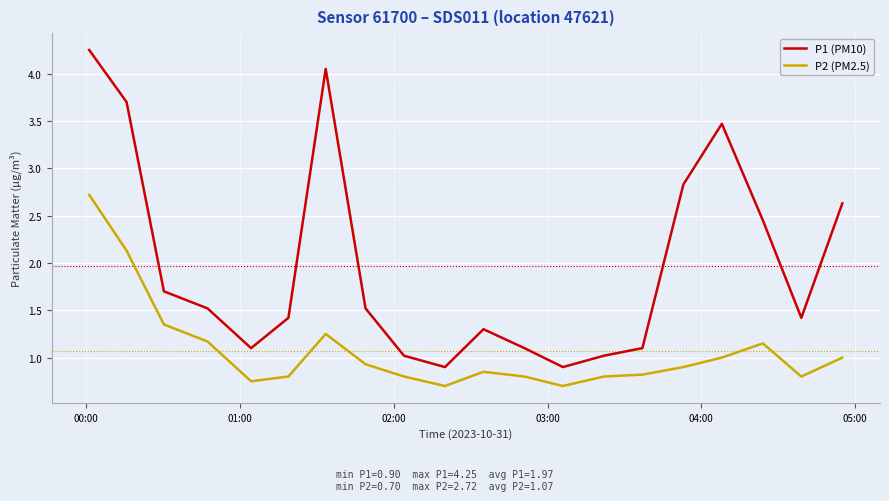

True or false: P1 (PM10) and P2 (PM2.5) intersect in this chart.

False